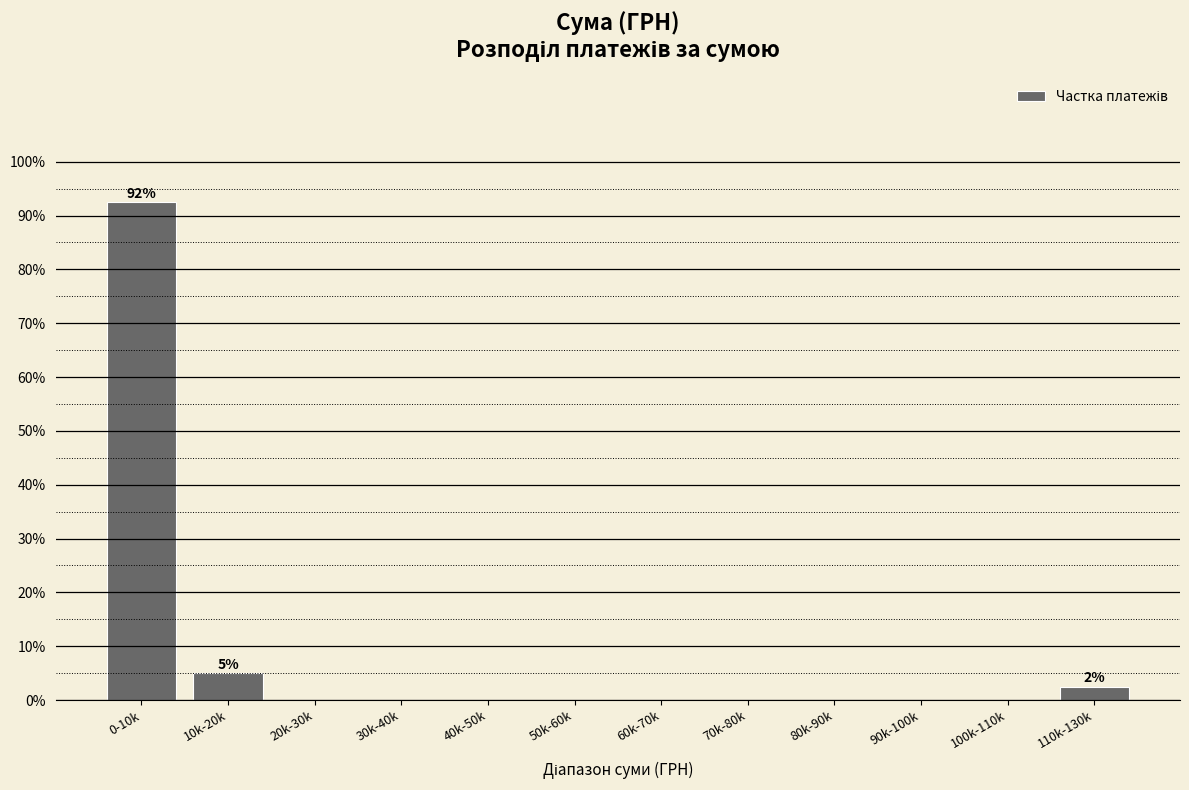

Reading left to right, transcribe all the data shown in this chart.

0-10k=92.5	10k-20k=5.0	20k-30k=0.0	30k-40k=0.0	40k-50k=0.0	50k-60k=0.0	60k-70k=0.0	70k-80k=0.0	80k-90k=0.0	90k-100k=0.0	100k-110k=0.0	110k-130k=2.5